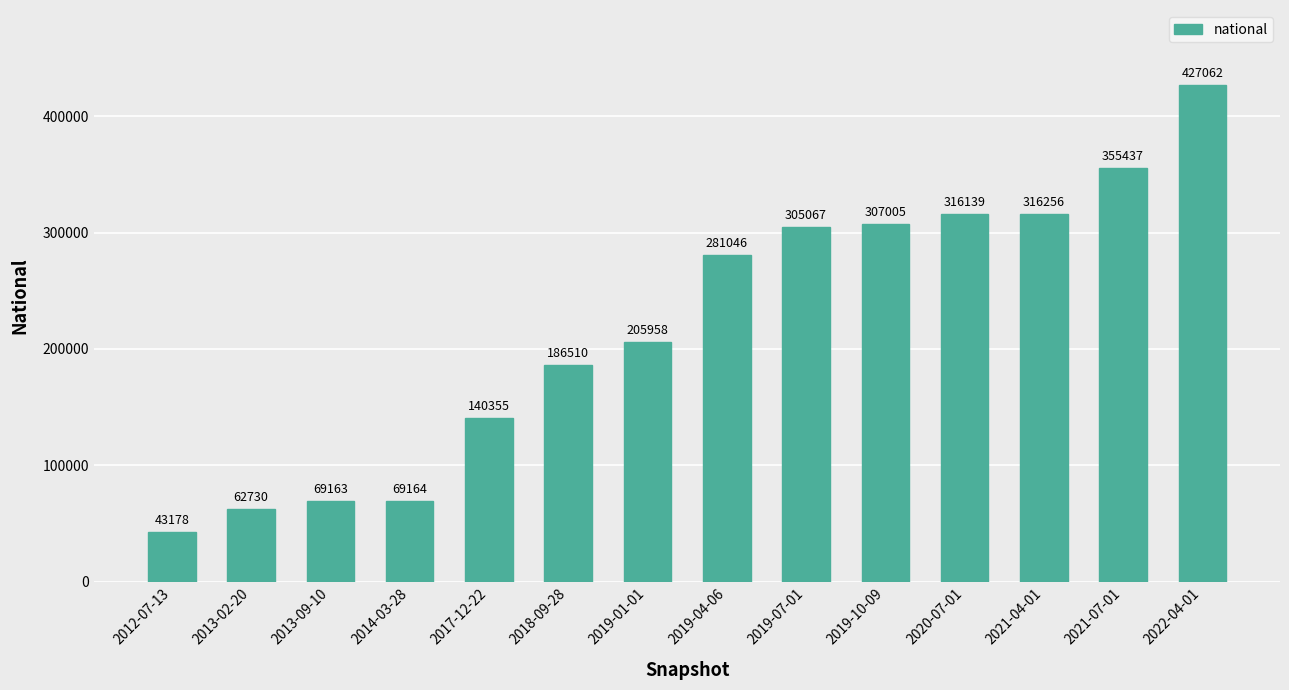

What value does the data have at 2021-04-01, to the nearest 50?

316250